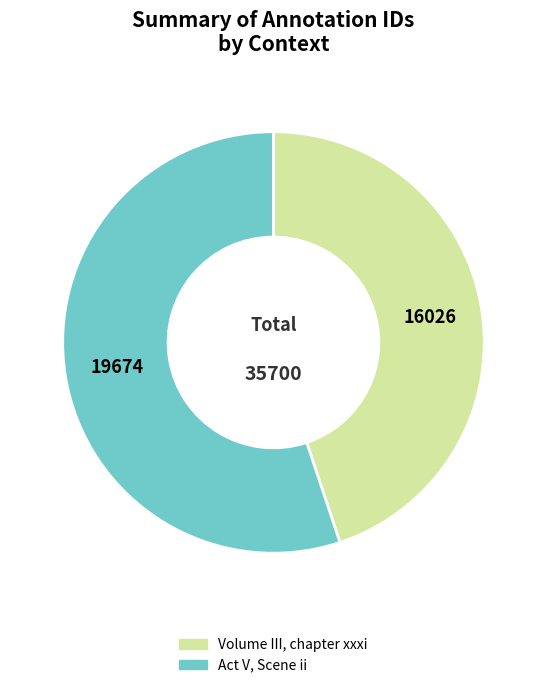

Combined, do Act V, Scene ii and Volume III, chapter xxxi account for over 50%?

Yes